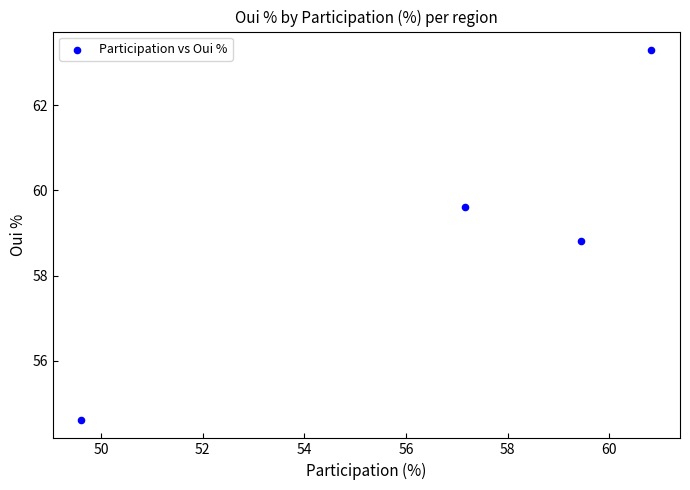

What is the average Y value?

59.1